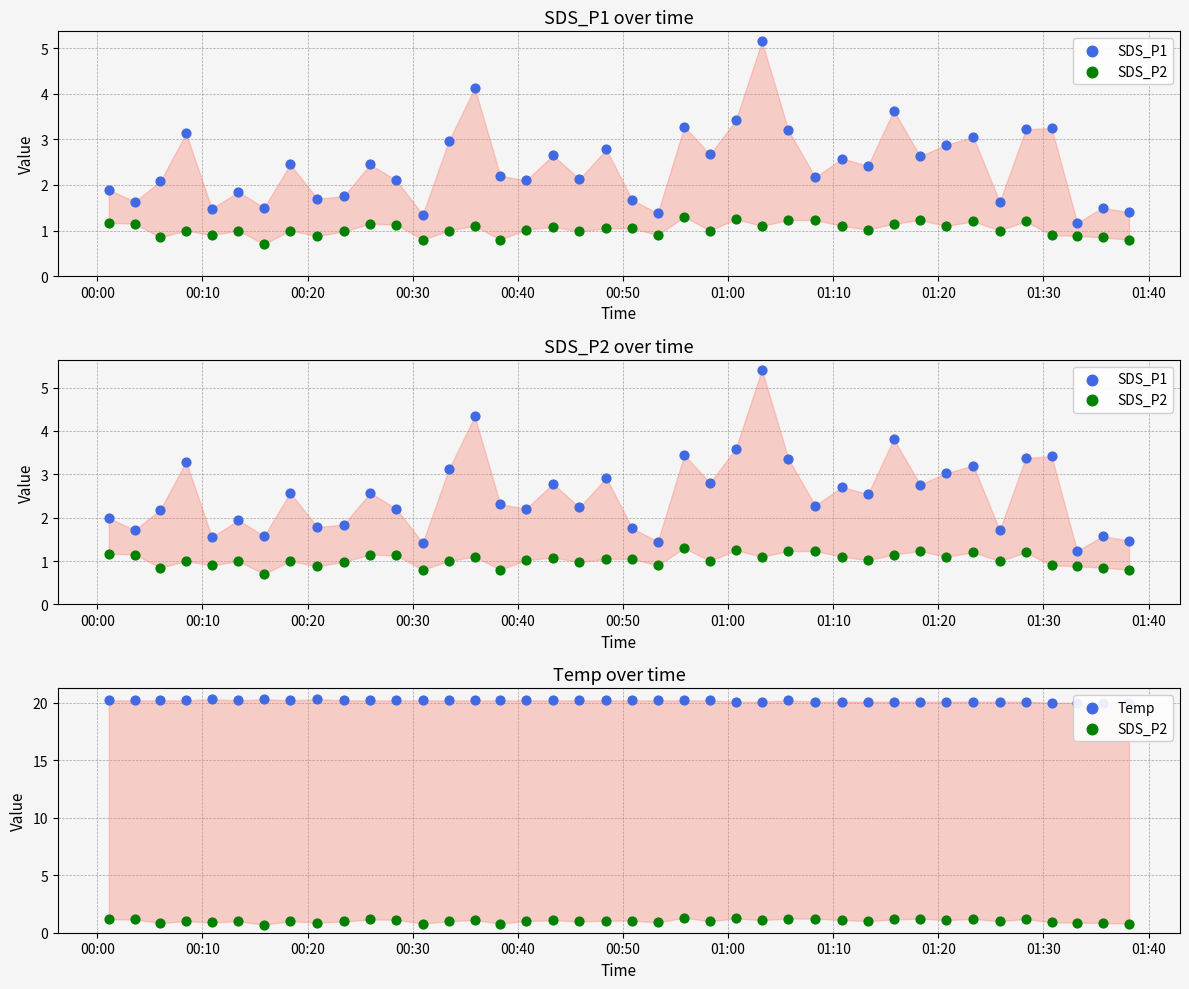

Which series reaches the minimum Y coordinate?

SDS_P2